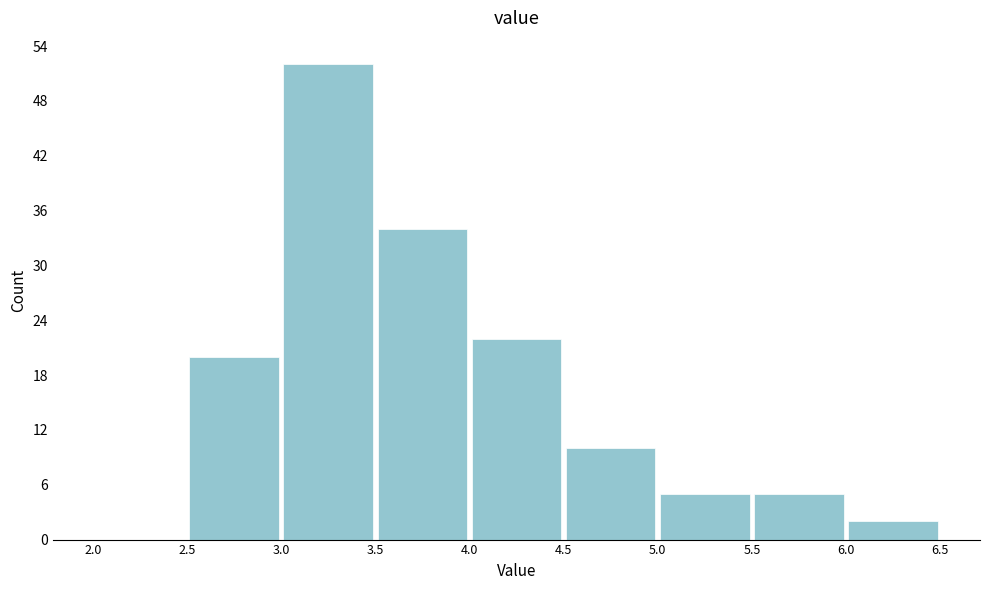

How tall is the bar that spans 4.0 to 4.5 on the x-axis? The values are not printed on the chart, so give them approximately, as read against the axis.

22